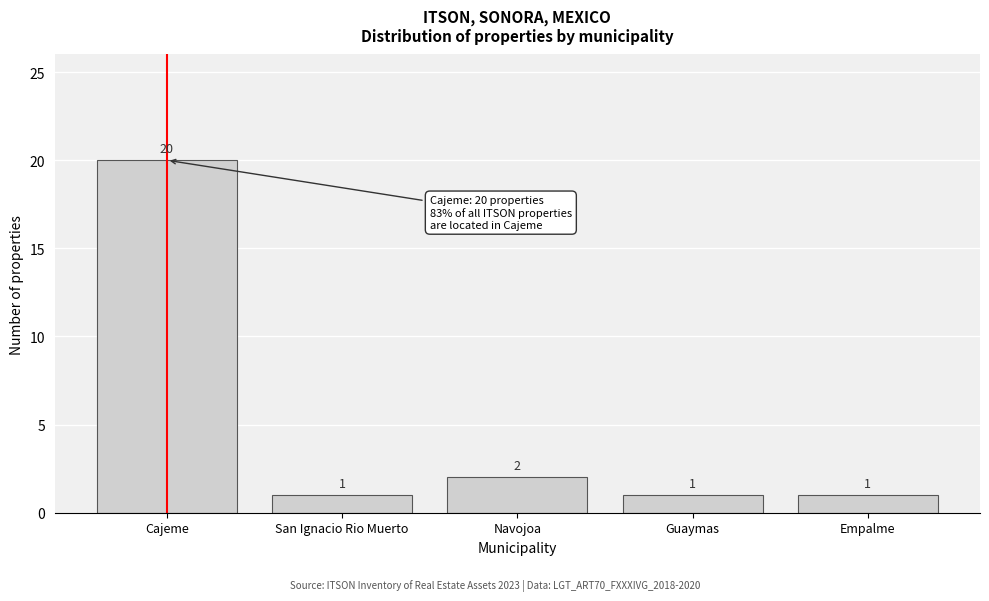

Reading left to right, extract all data points from this chart.

Cajeme=20	San Ignacio Rio Muerto=1	Navojoa=2	Guaymas=1	Empalme=1